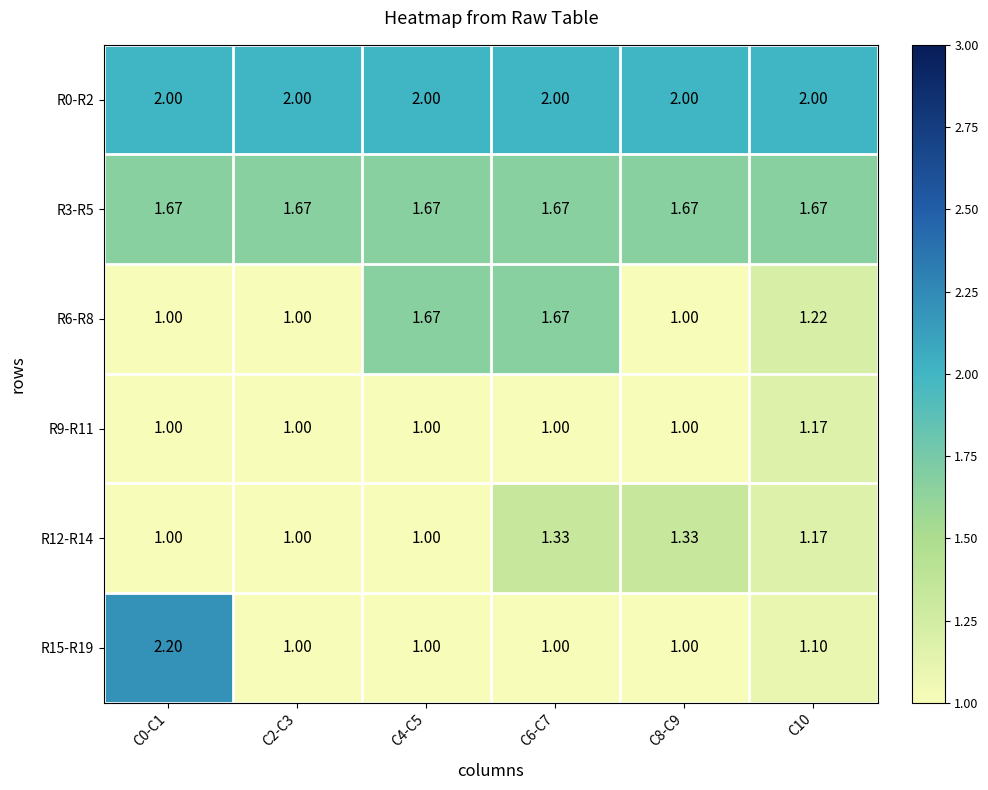

What is the total value across all series at C4-C5?

8.3